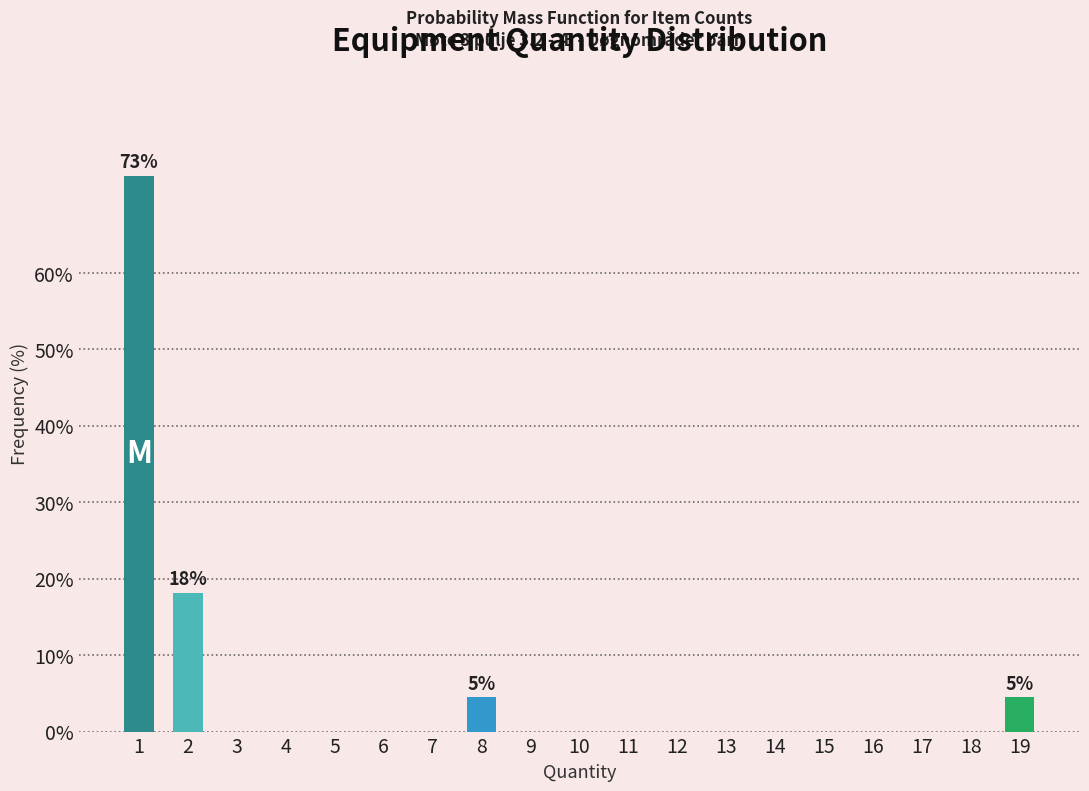

Reading left to right, extract all data points from this chart.

1=72.7	2=18.2	3=0.0	4=0.0	5=0.0	6=0.0	7=0.0	8=4.5	9=0.0	10=0.0	11=0.0	12=0.0	13=0.0	14=0.0	15=0.0	16=0.0	17=0.0	18=0.0	19=4.5